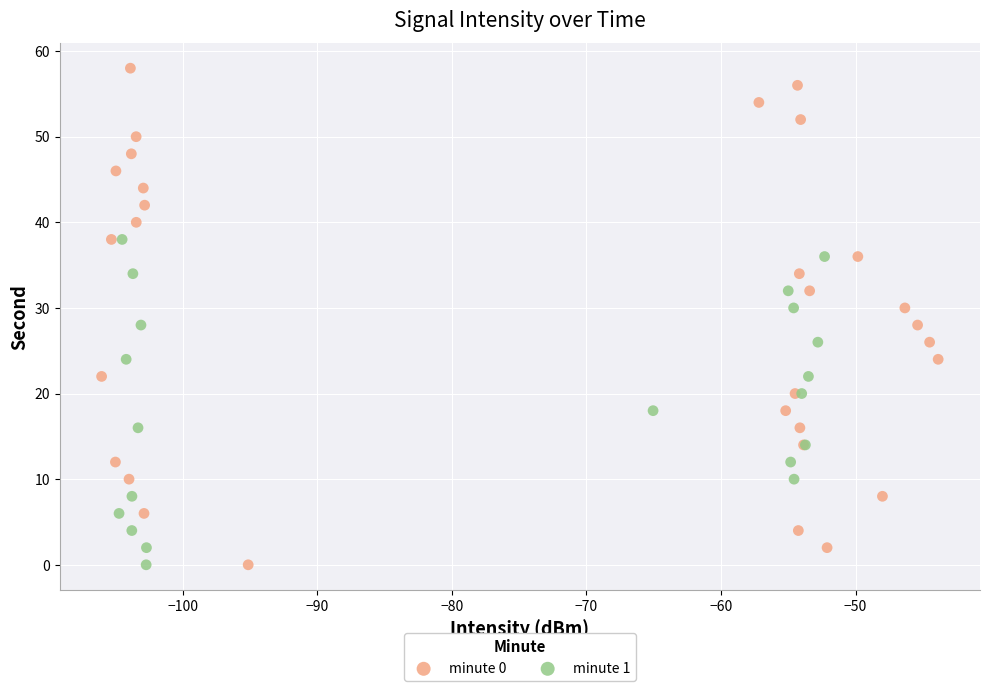

Which series has the widest spread of Y values?

minute 0